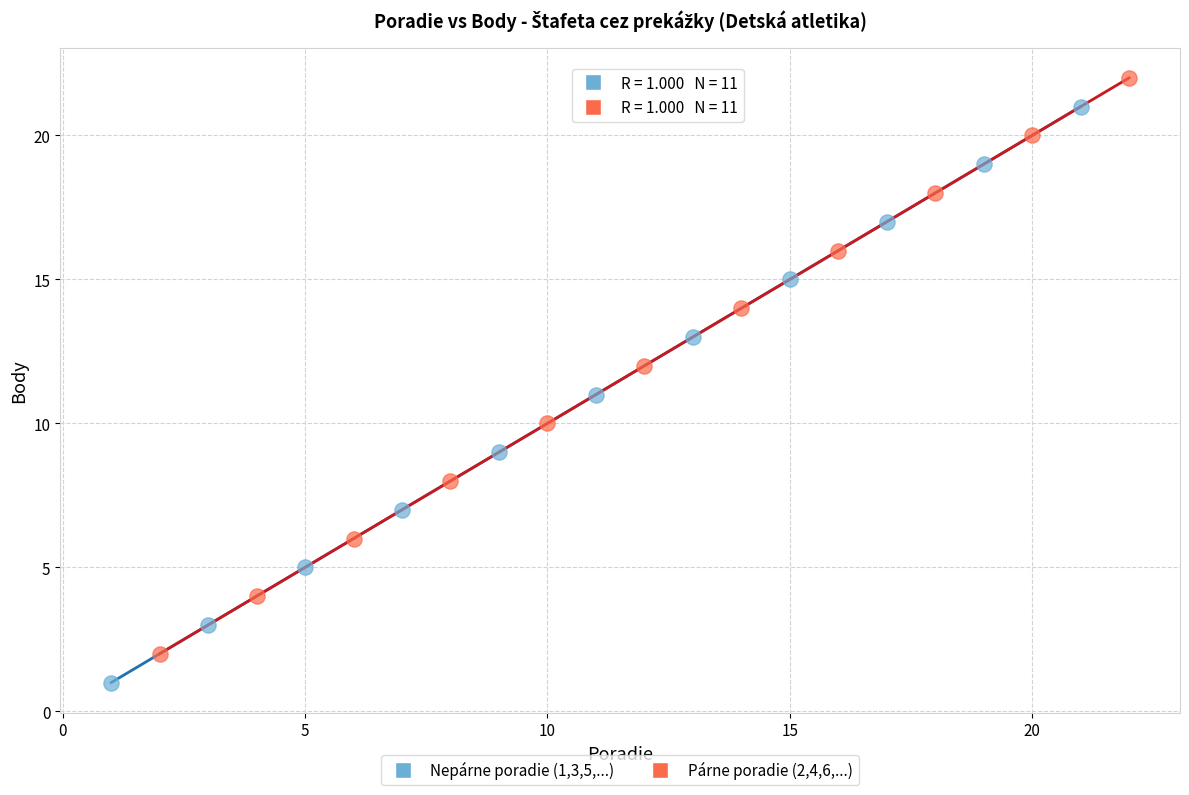

What are all the series names shown in the legend?

Nepárne poradie (1,3,5,...), Párne poradie (2,4,6,...)